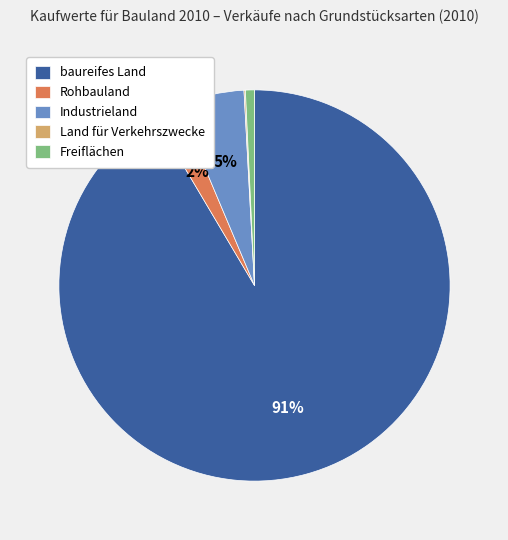

To the nearest percent, what is the average slice percentage?

20%